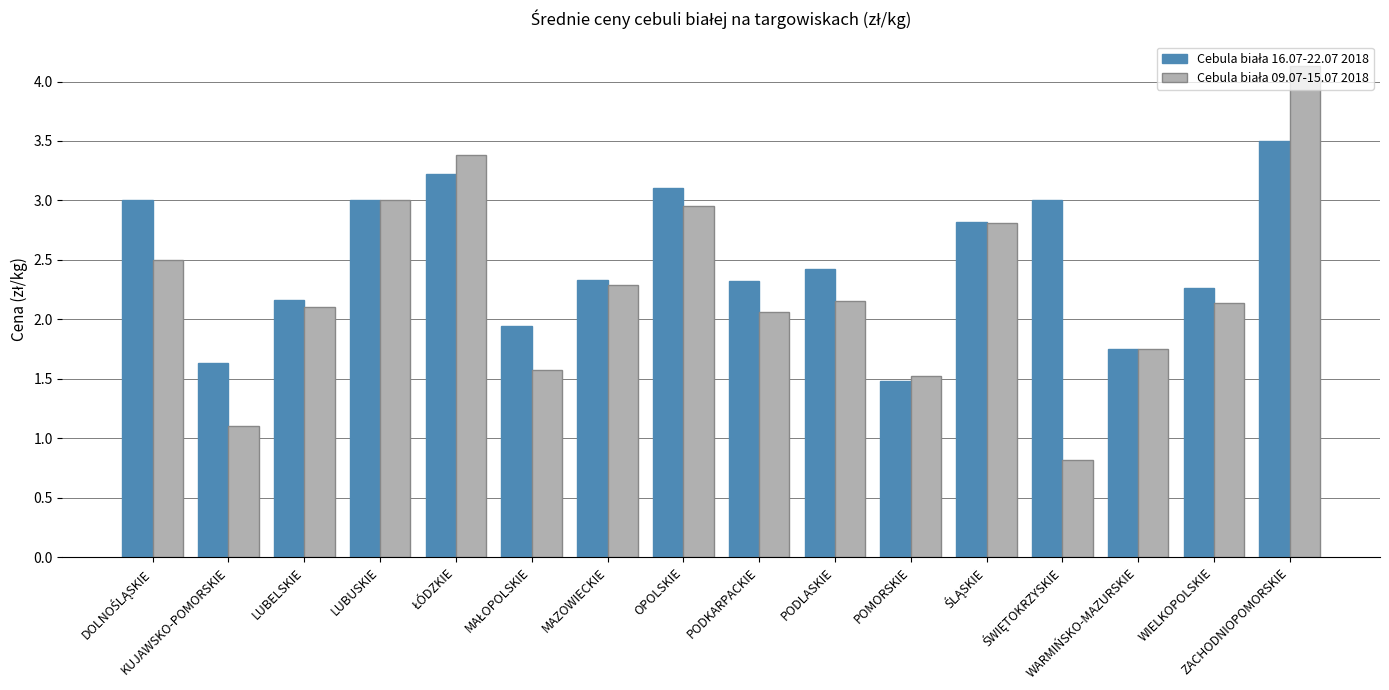

What is the smallest value displayed?

0.8